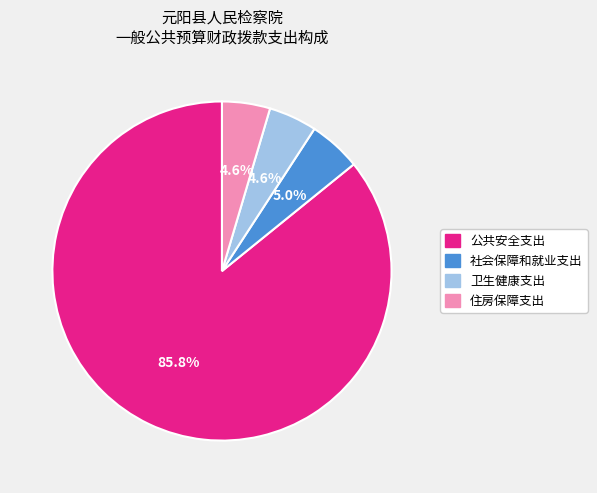

Approximately how many times larger is the value at 卫生健康支出 compared to 社会保障和就业支出?

0.9